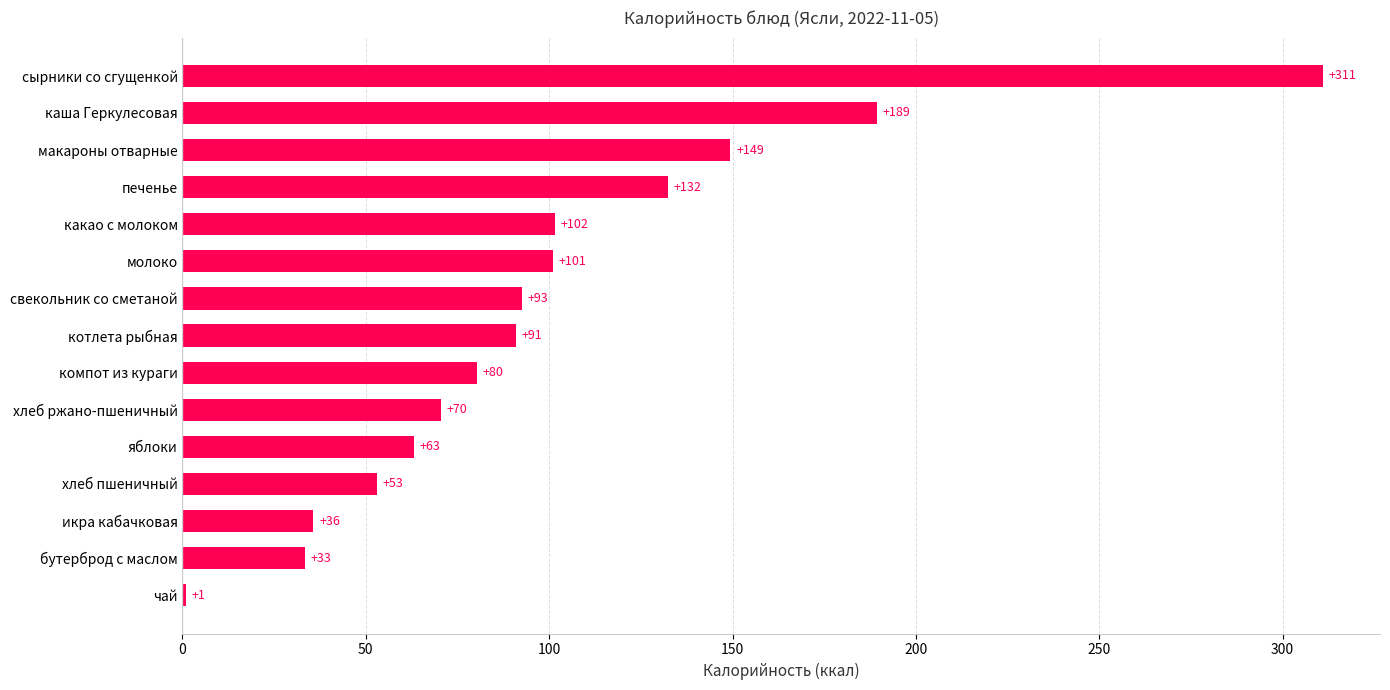

Between чай and бутерброд с маслом, which is larger?

бутерброд с маслом